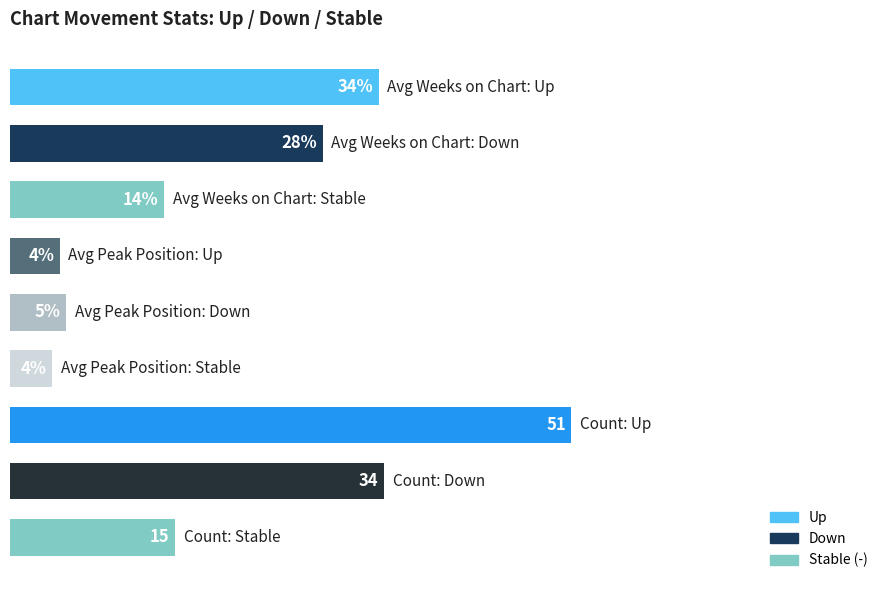

Does the chart contain any negative values?

No